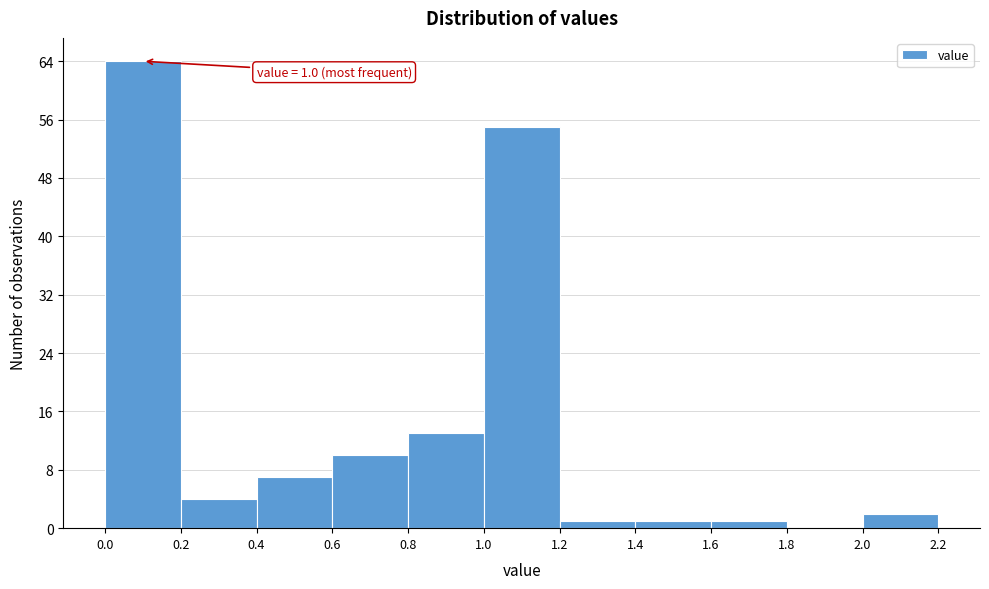

Which range on the x-axis has the tallest bar?

0.0 to 0.2